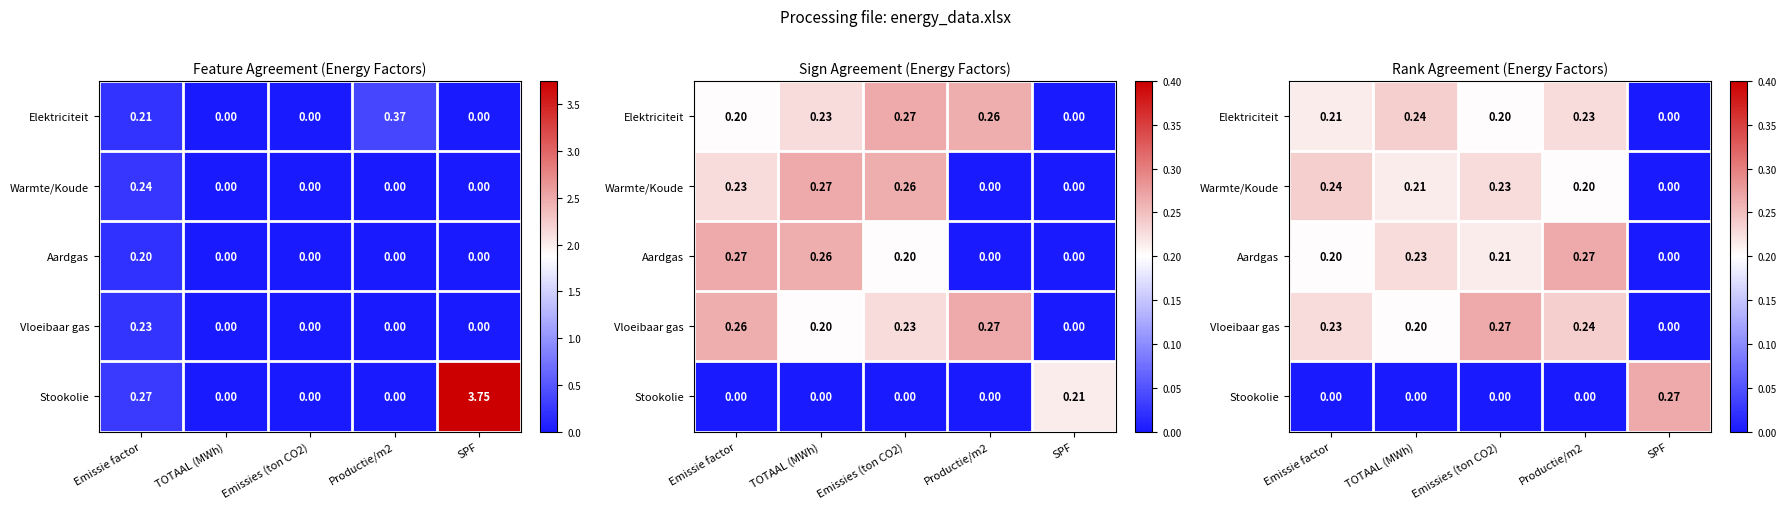

At TOTAAL (MWh), list the series in order from smallest to largest.

Stookolie, Vloeibaar gas, Warmte/Koude, Aardgas, Elektriciteit